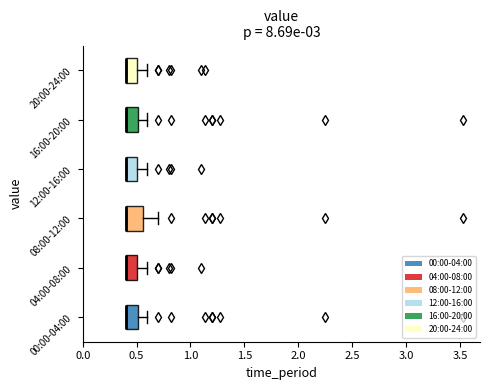

Reading bottom to top, read every box against the x-axis: the position of its median line, the range the box covers, and the ends of its whiskers. The values are not printed on the chart, so give them approximately, as read against the axis.

00:00-04:00: median 0.40 (drawn on the box's left edge), box 0.40 to 0.50, whiskers 0.40 to 0.60
04:00-08:00: median 0.40 (drawn on the box's left edge), box 0.40 to 0.50, whiskers 0.40 to 0.60
08:00-12:00: median 0.40 (drawn on the box's left edge), box 0.40 to 0.55, whiskers 0.40 to 0.70
12:00-16:00: median 0.40 (drawn on the box's left edge), box 0.40 to 0.50, whiskers 0.40 to 0.60
16:00-20:00: median 0.40 (drawn on the box's left edge), box 0.40 to 0.50, whiskers 0.40 to 0.60
20:00-24:00: median 0.40 (drawn on the box's left edge), box 0.40 to 0.50, whiskers 0.40 to 0.60